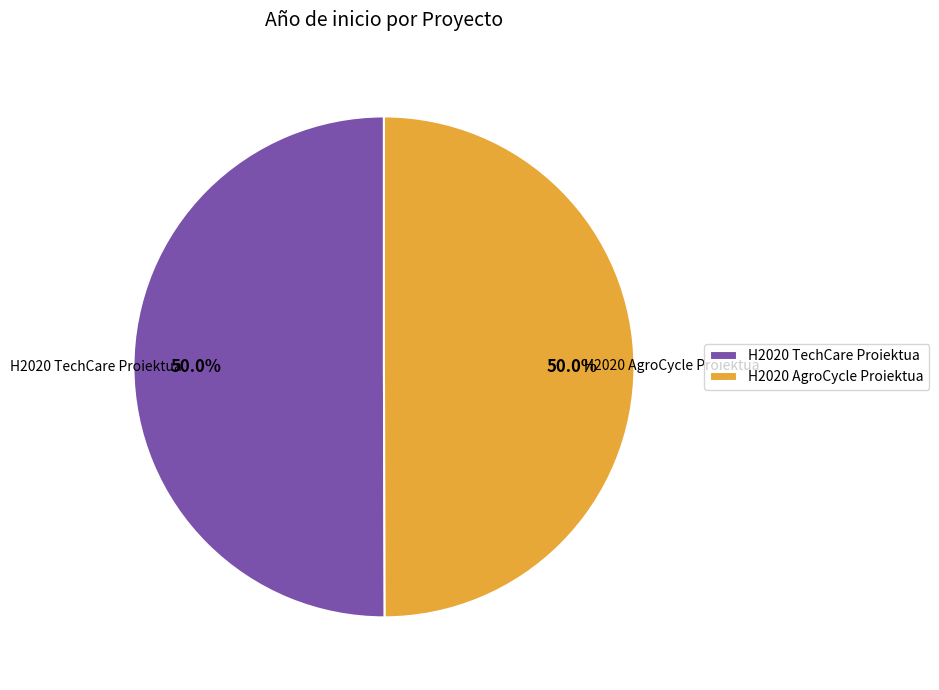

What portion of the pie excludes H2020 AgroCycle Proiektua?

50.0%